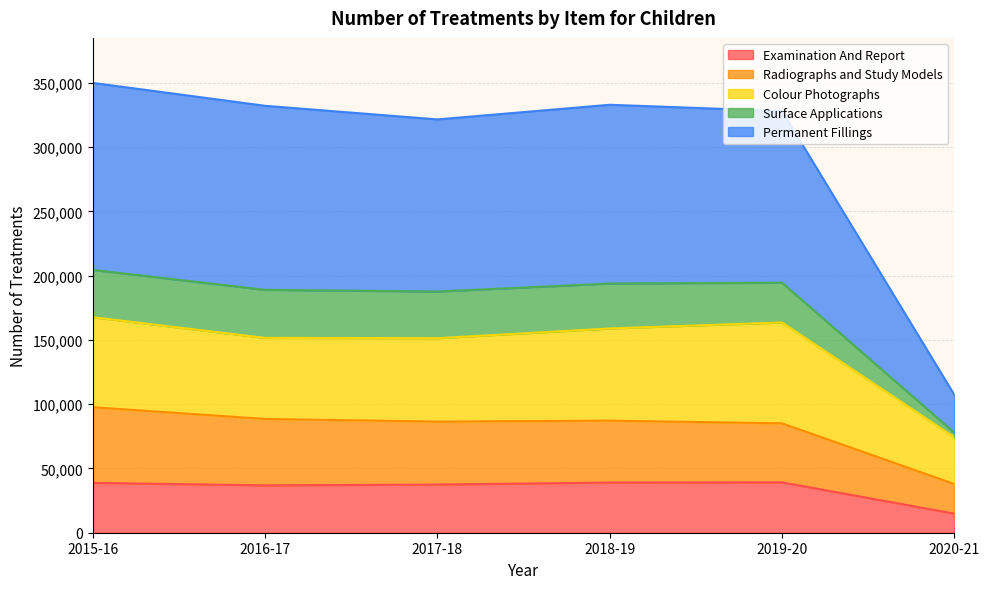

How many values in the Examination And Report series are below 38809?

3